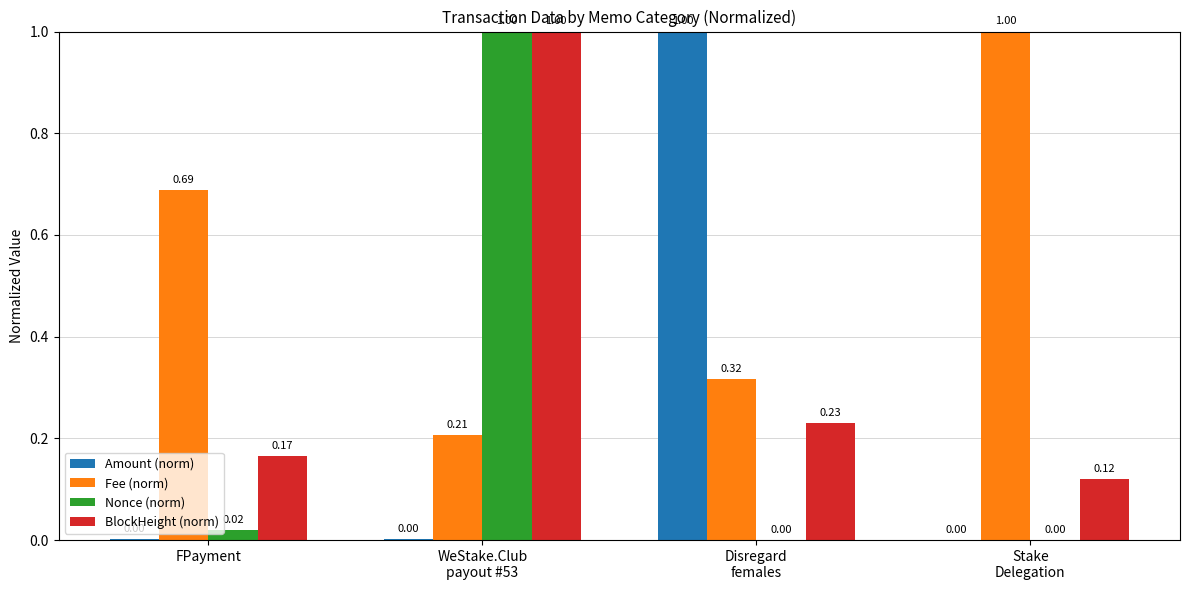

Which series changed the most between FPayment and WeStake.Club
payout #53?

Nonce (norm)